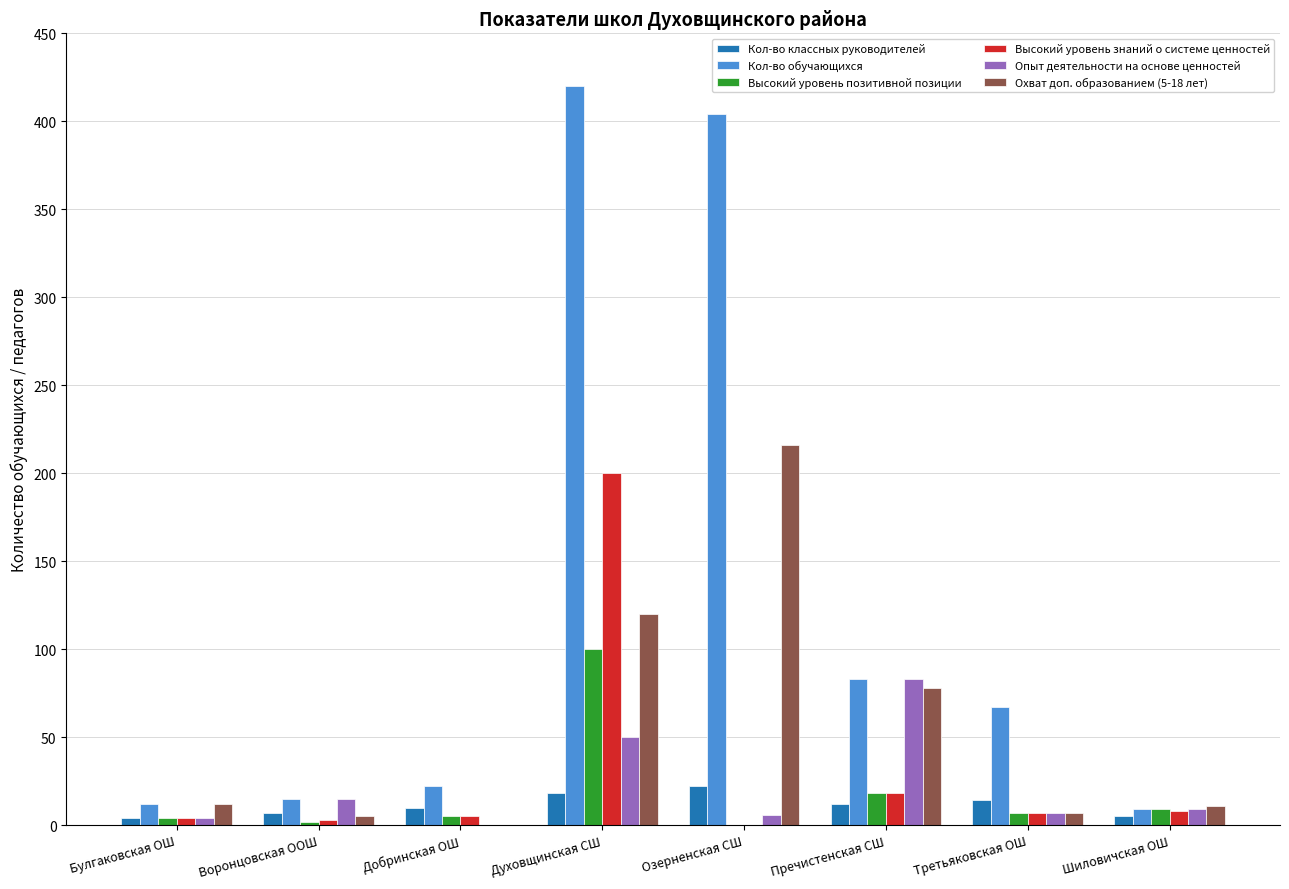

The Кол-во классных руководителей series shows 10 at Добринская ОШ. True or false?

True